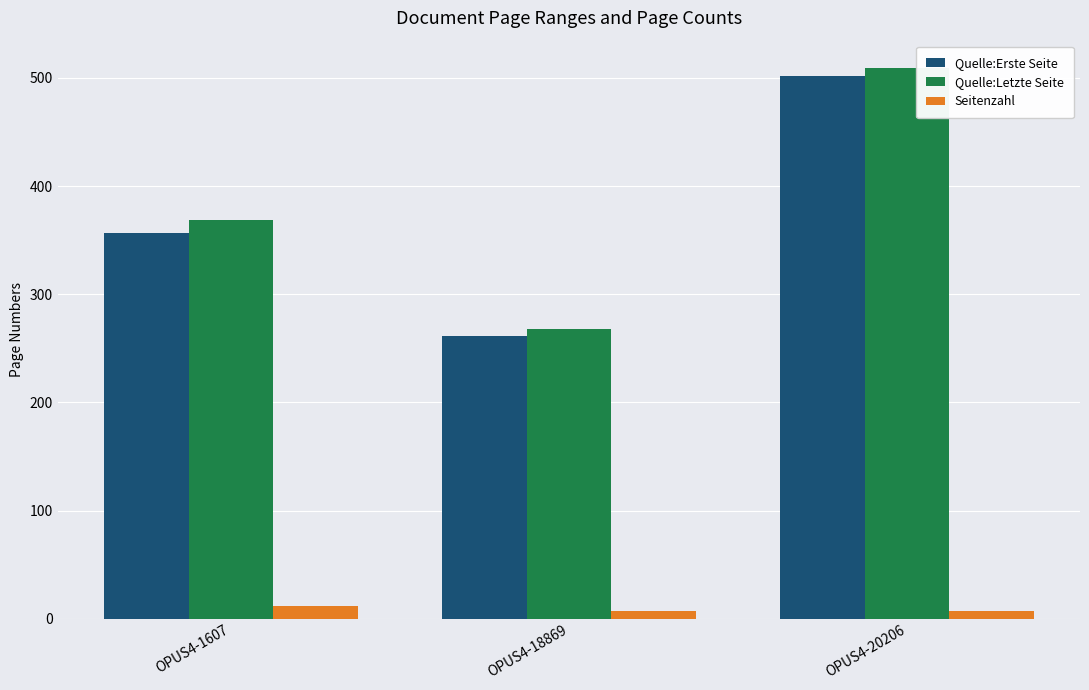

Count the Quelle:Letzte Seite values in the range 268 to 509.

3